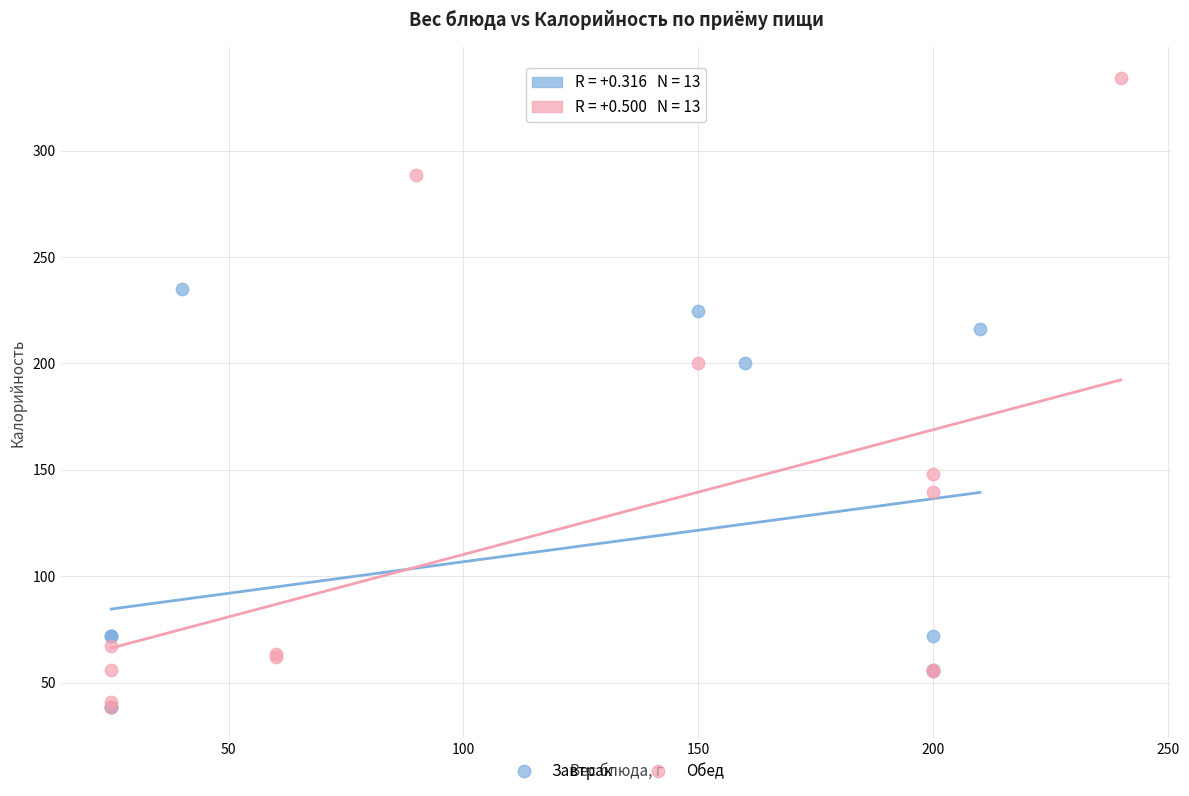

Which series reaches the maximum Y coordinate?

Обед